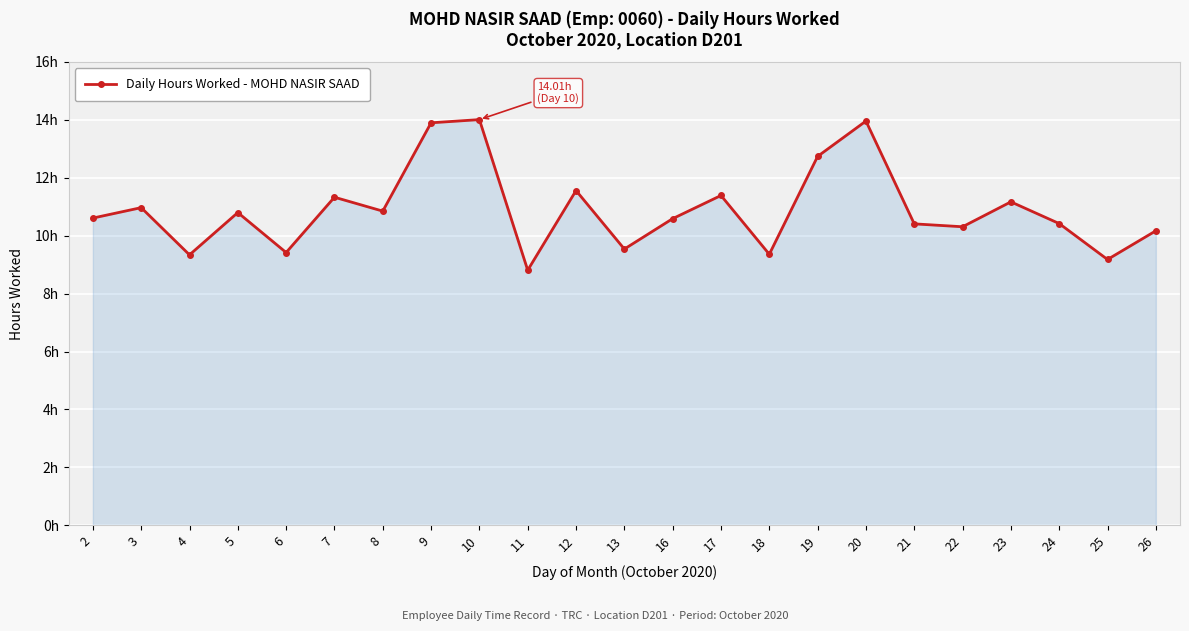

Is this an area chart (filled region under the line)?

Yes